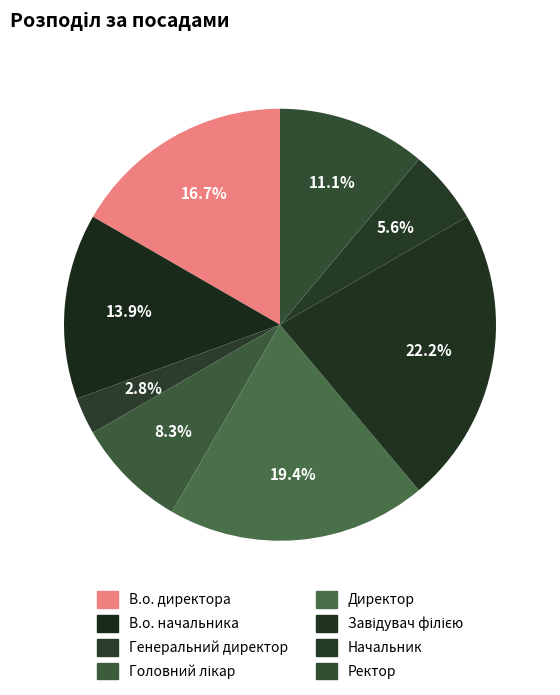

The В.о. начальника slice represents 2% of the pie. True or false?

False